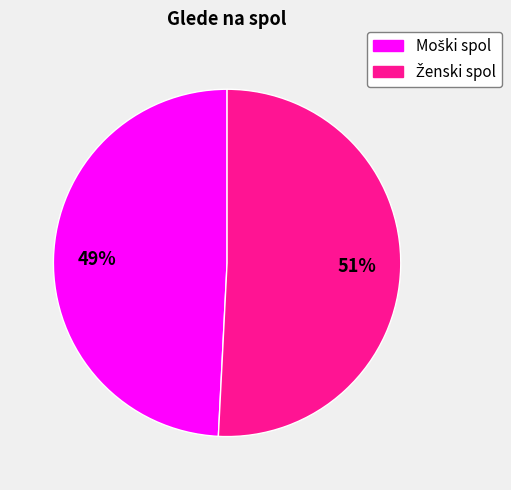

To the nearest percent, what is the difference between the largest and smallest slice percentages?

2%